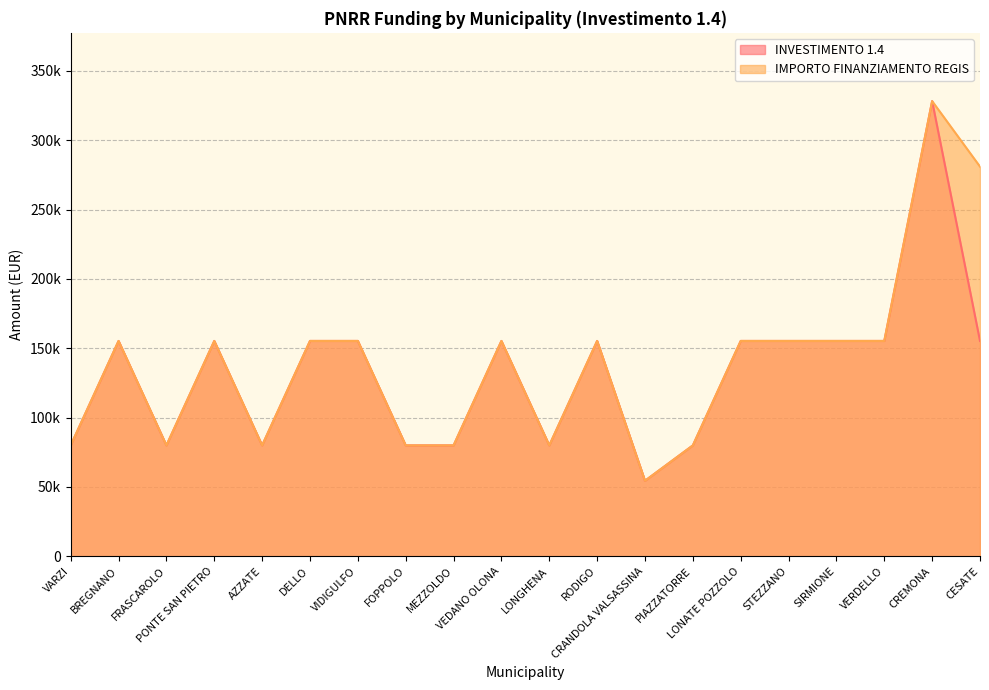

At which category does INVESTIMENTO 1.4 reach its first local peak?

BREGNANO